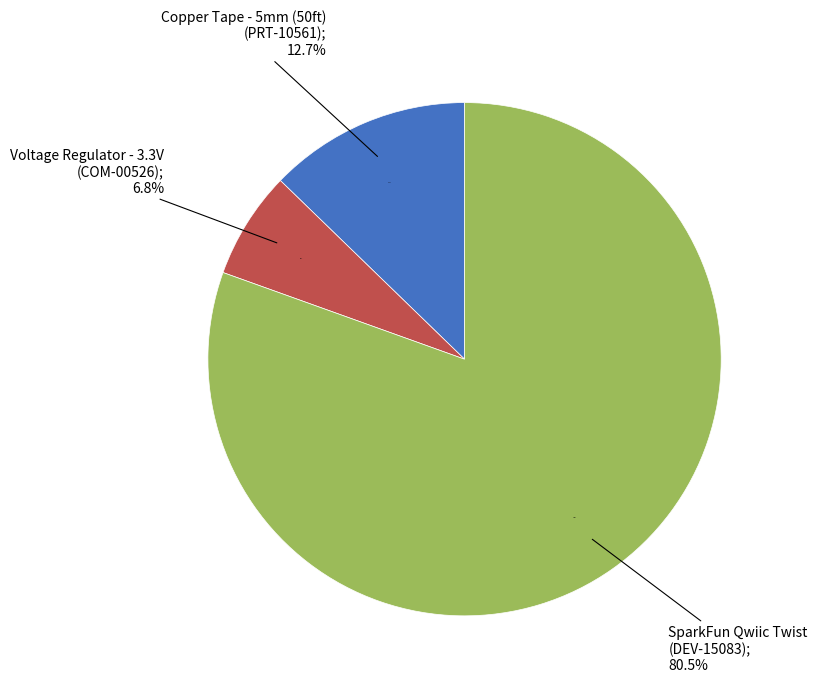

The Voltage Regulator - 3.3V
(COM-00526) slice represents 7% of the pie. True or false?

True